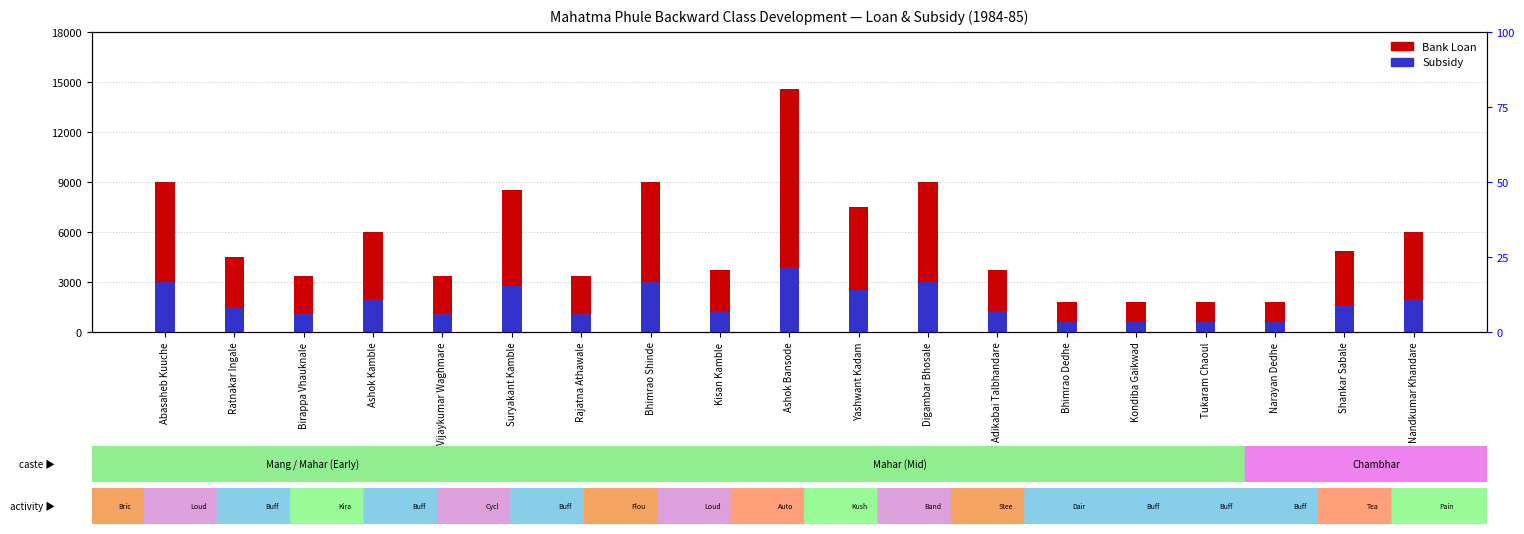

True or false: Subsidy has a value of 328 at Adikabai Talbhandare.

False